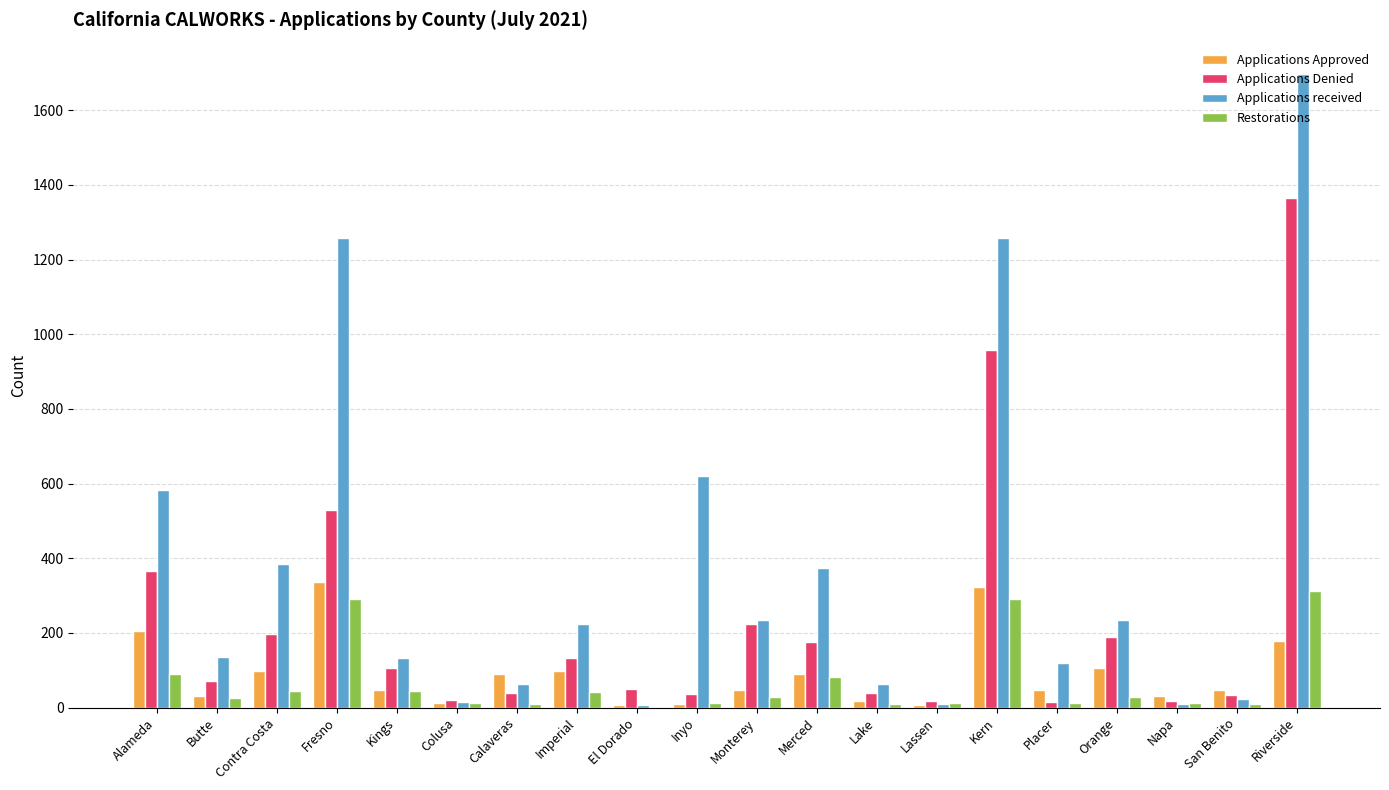

Is the value of Applications received at Alameda greater than the value of Applications Approved at Merced?

Yes